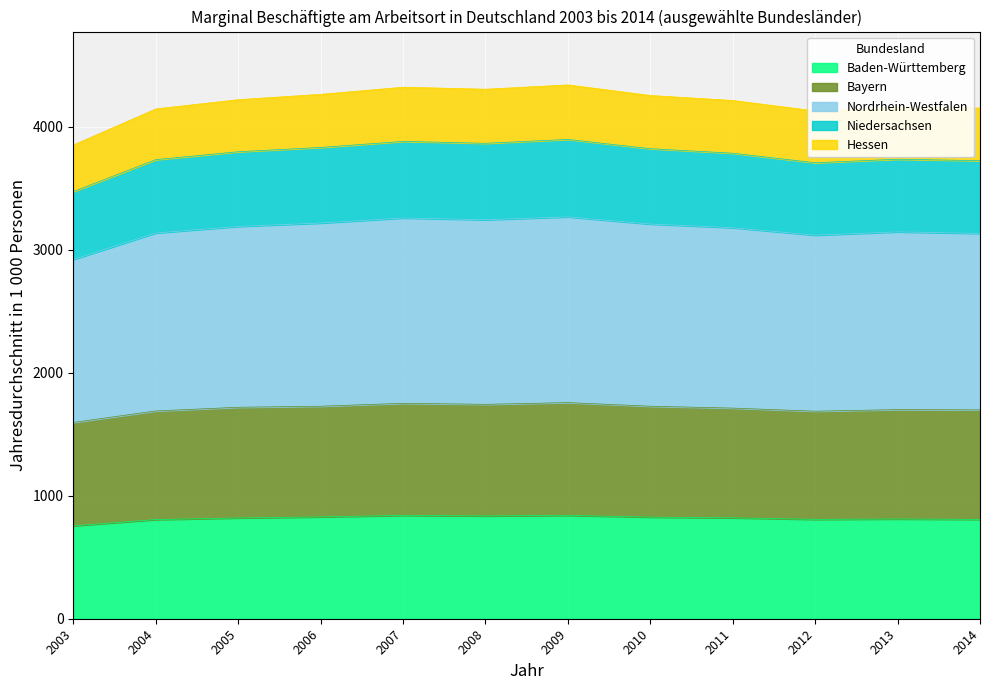

What is the total value across all series at 2003?

3853.5